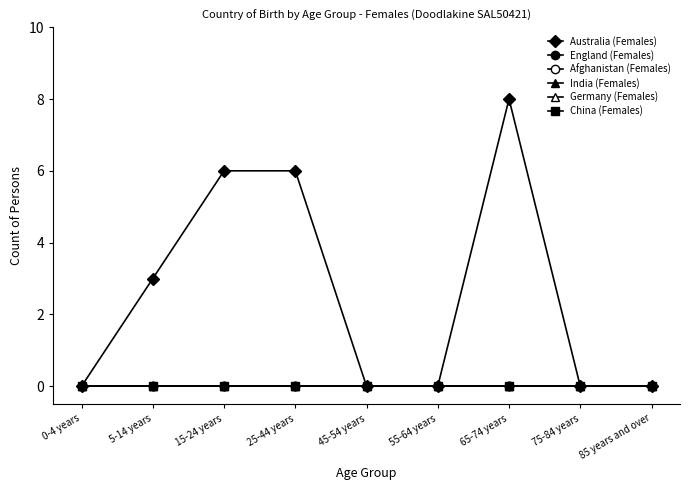

Does the chart have visible grid lines?

No